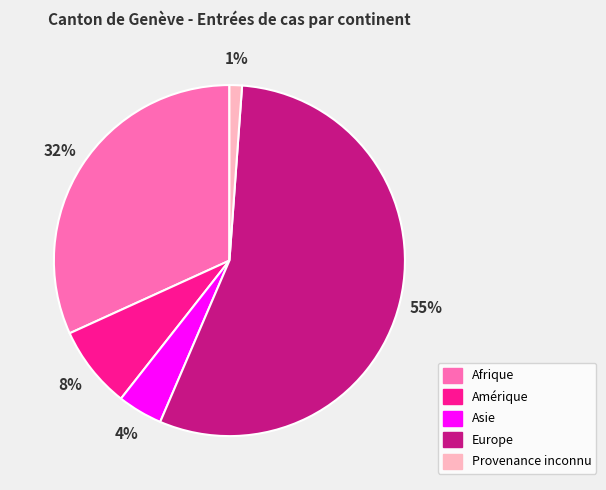

To the nearest percent, what is the difference between the Asie and Afrique slice percentages?

28%